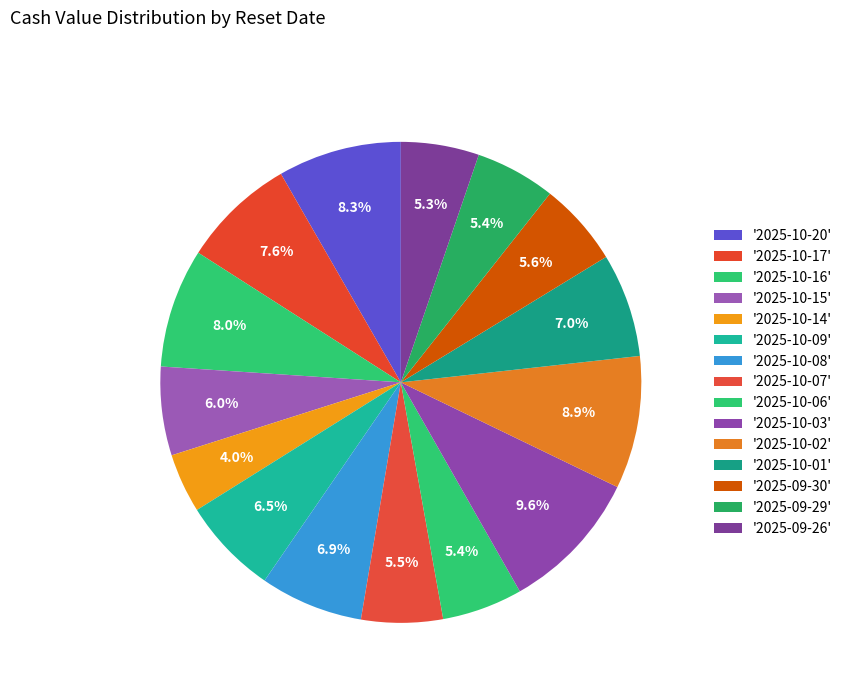

How many segments does this pie chart have?

15